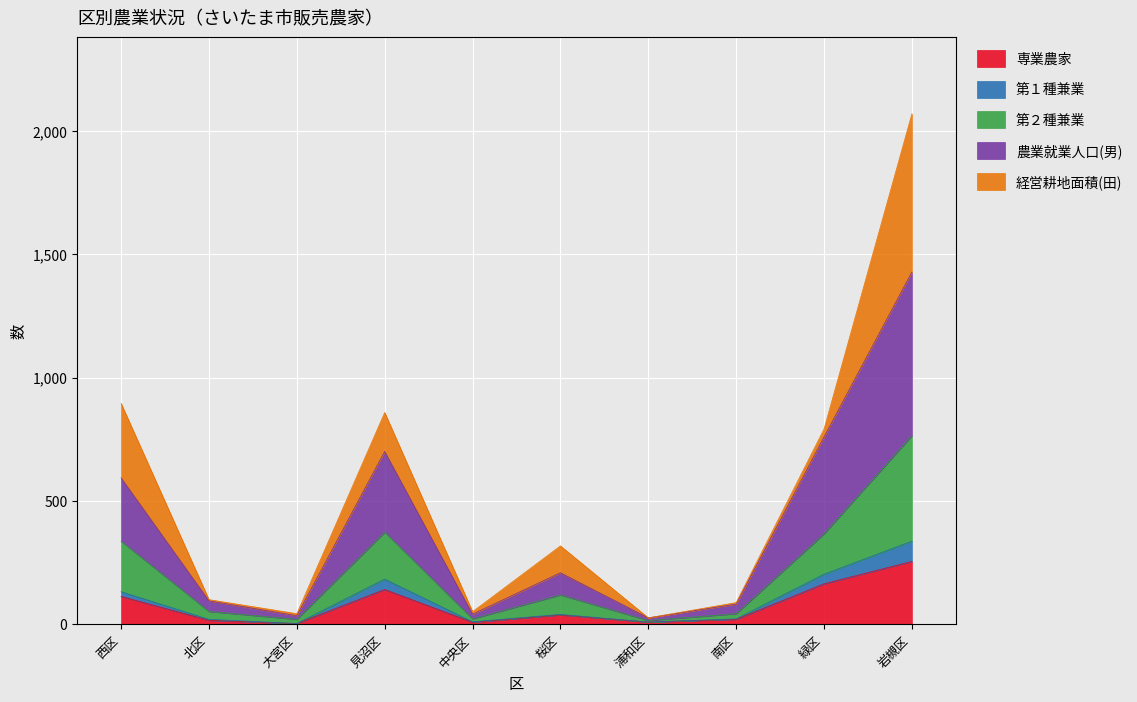

What are all the series names shown in the legend?

専業農家, 第１種兼業, 第２種兼業, 農業就業人口(男), 経営耕地面積(田)